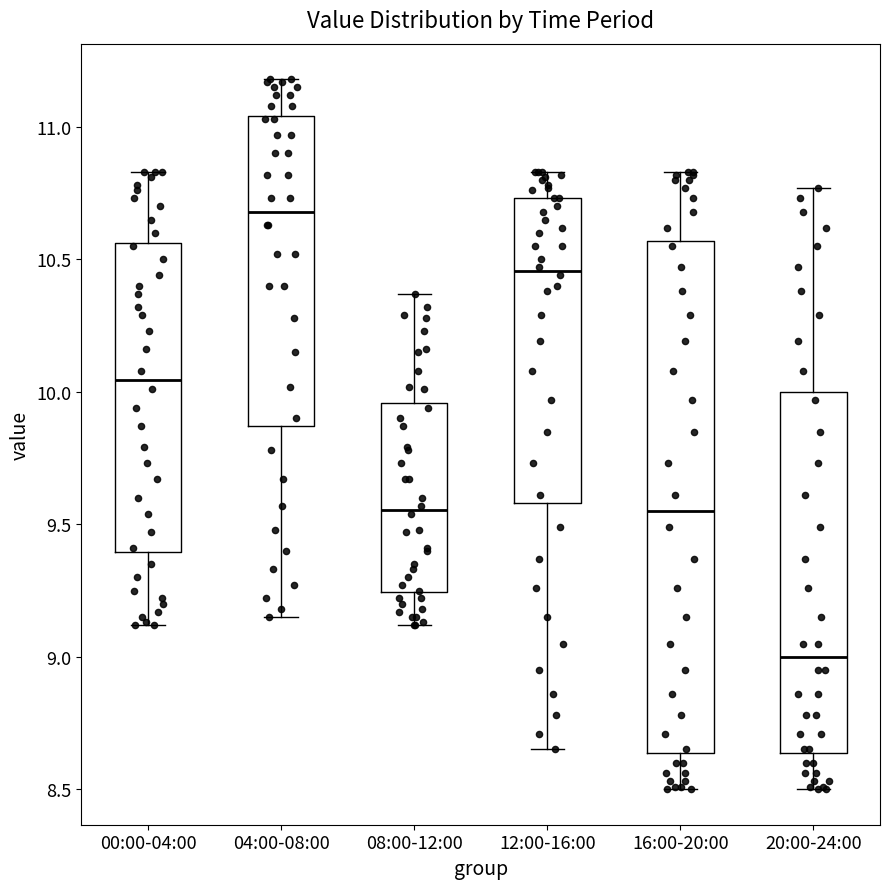

Where is the upper edge of the box for 04:00-08:00 on the y-axis? The values are not printed on the chart, so give them approximately, as read against the axis.

11.05